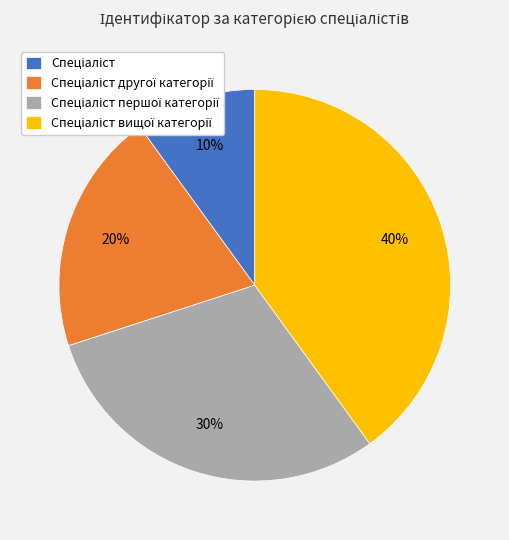

To the nearest percent, what is the average slice percentage?

25%